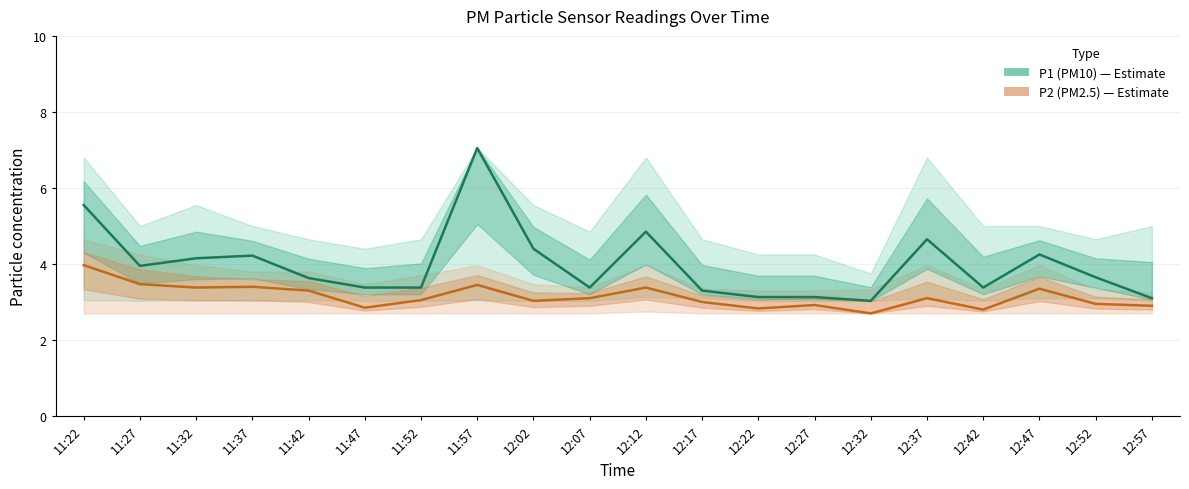

Which series has the widest spread of values?

P1 (PM10)